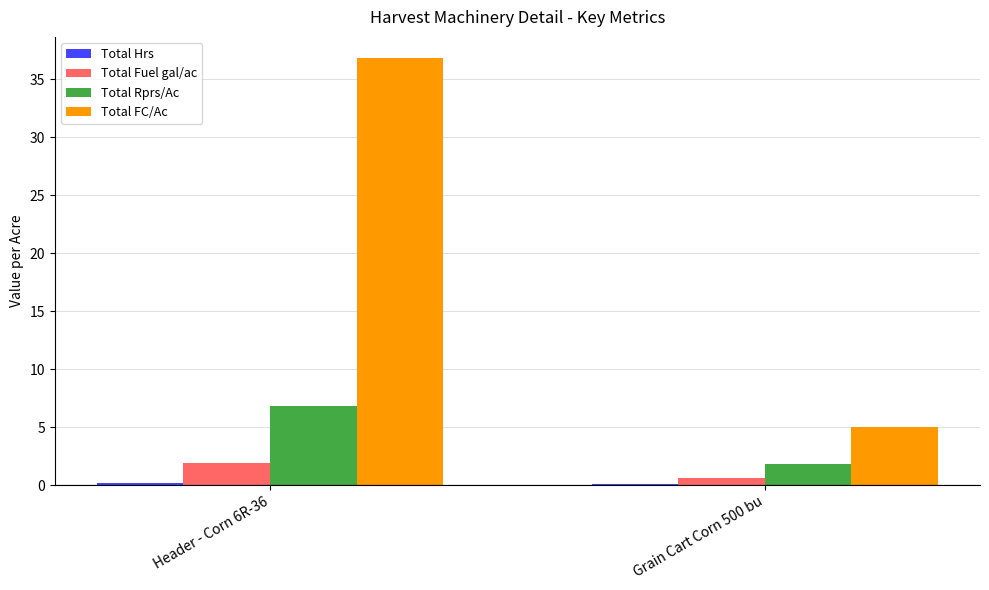

At which category is the sum across all series the highest?

Header - Corn 6R-36